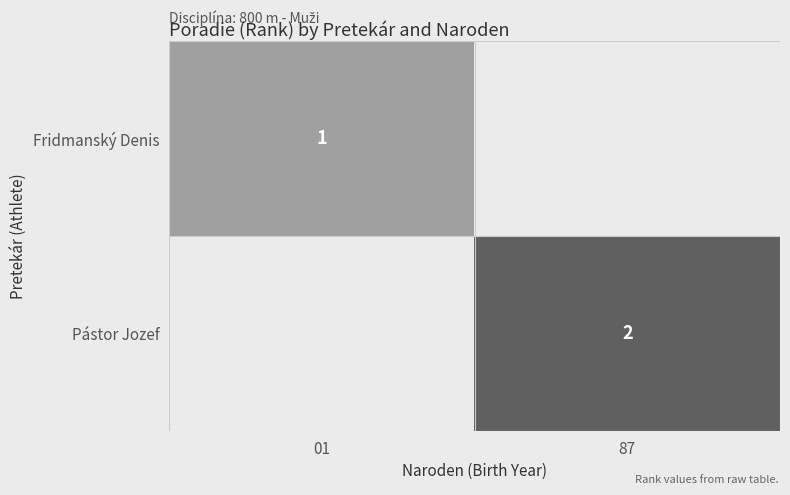

Is it true that Fridmanský Denis equals 0 at 01?

False